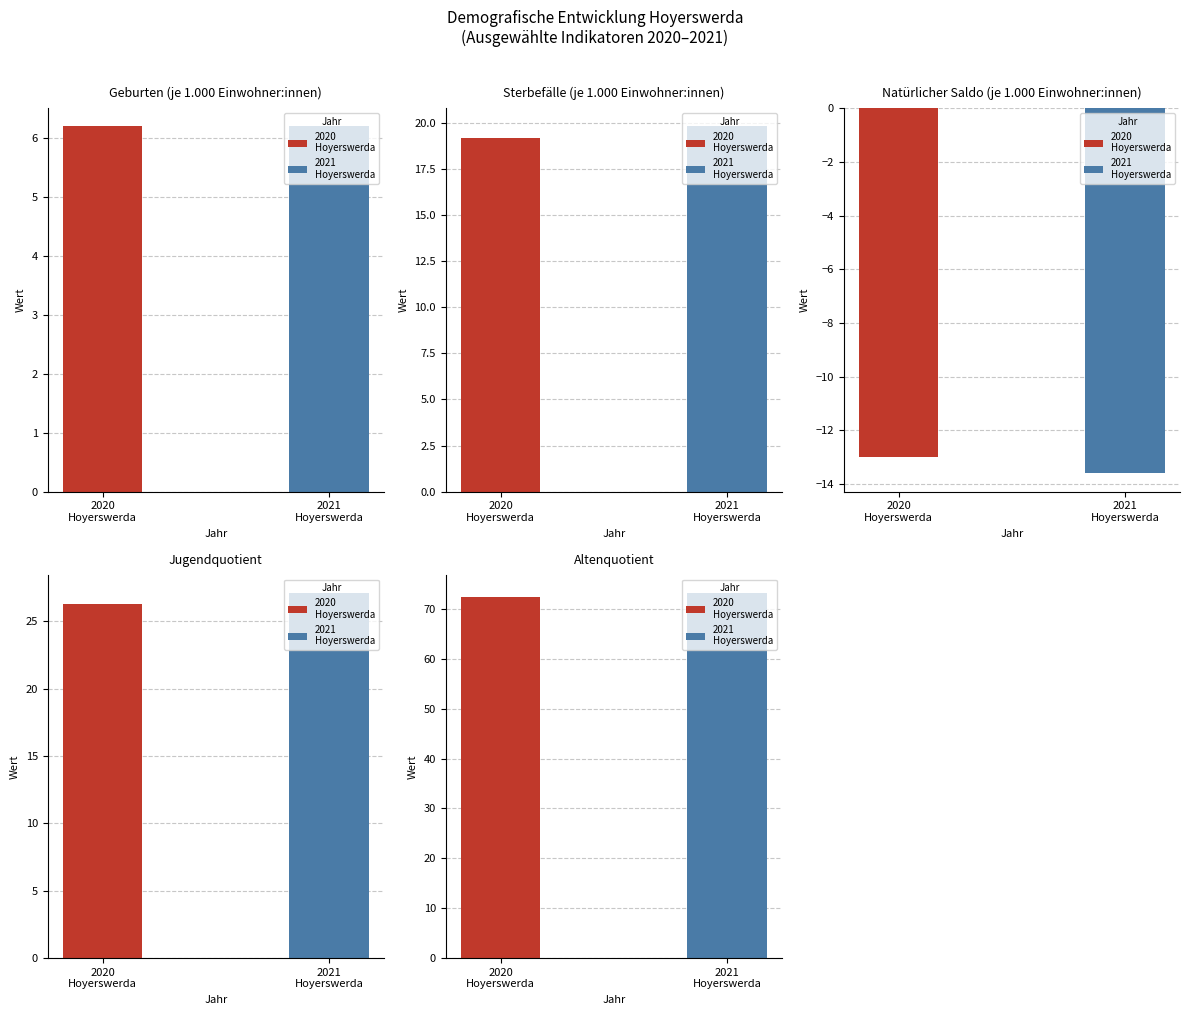

Count the number of categories in the chart.

2